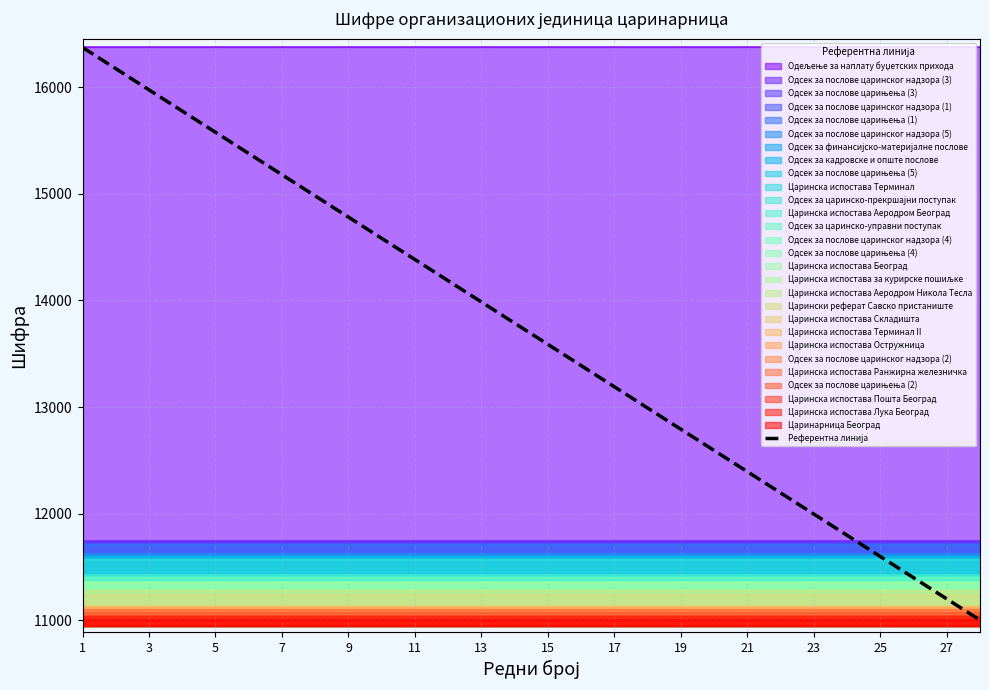

At which label is the value closest to 13687?

15